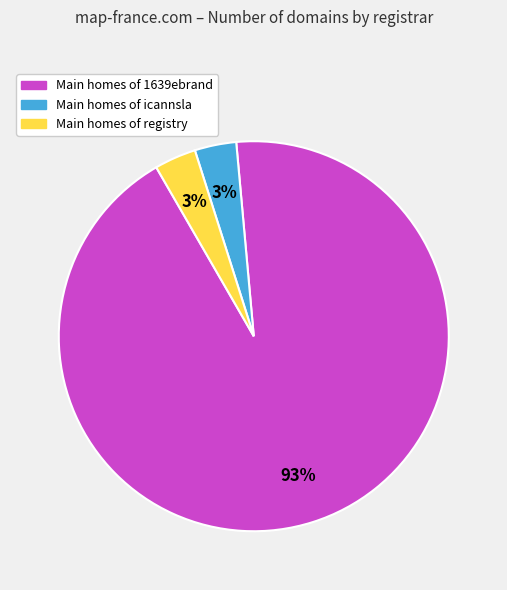

How many slices are in this pie chart?

3